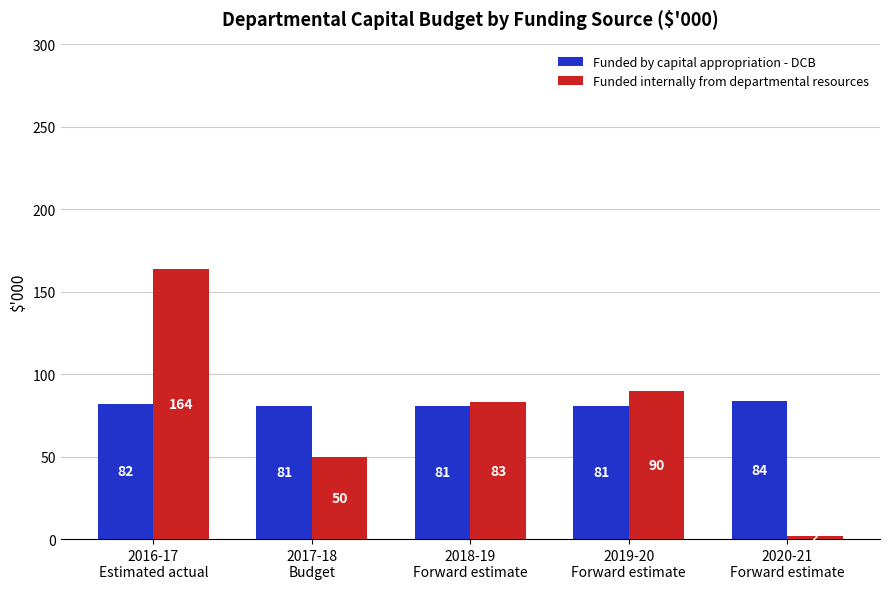

The Funded internally from departmental resources series shows 164 at 2016-17
Estimated actual. True or false?

True